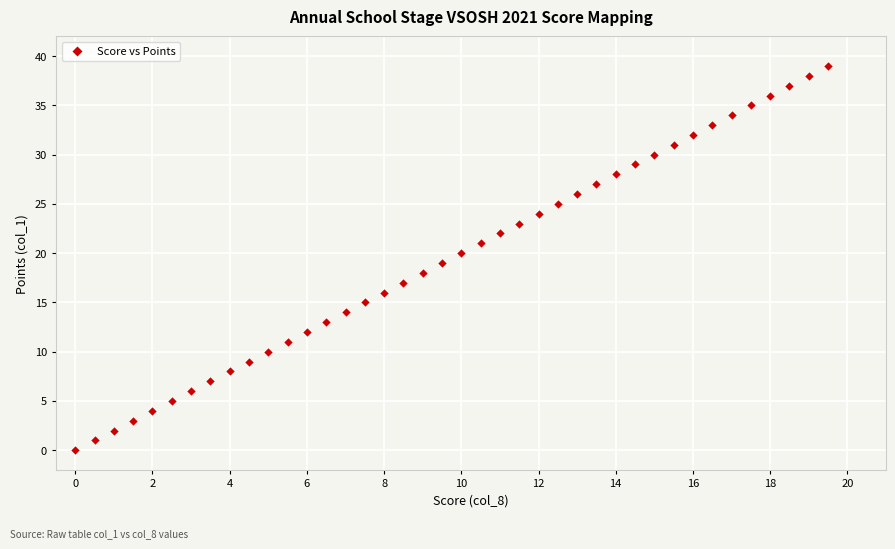

What is the range of Y values (max minus min)?

39